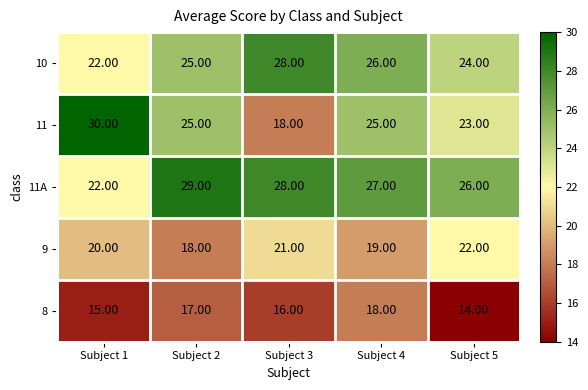

Rank the series by their maximum value, from lowest to highest.

8, 9, 10, 11A, 11